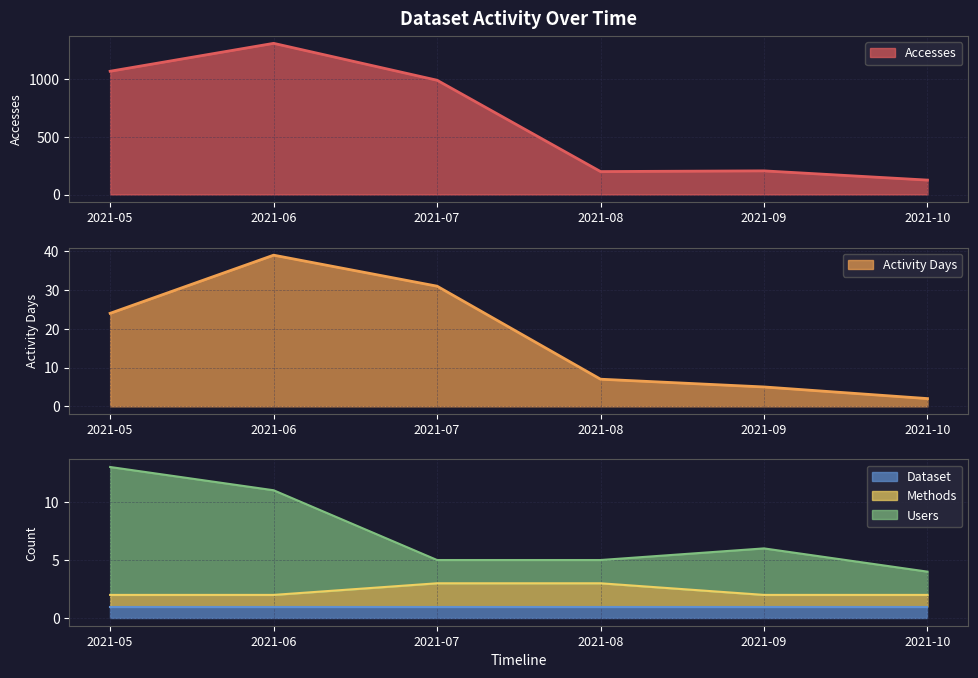

True or false: Methods has more than 1 points higher than both neighbors.

False